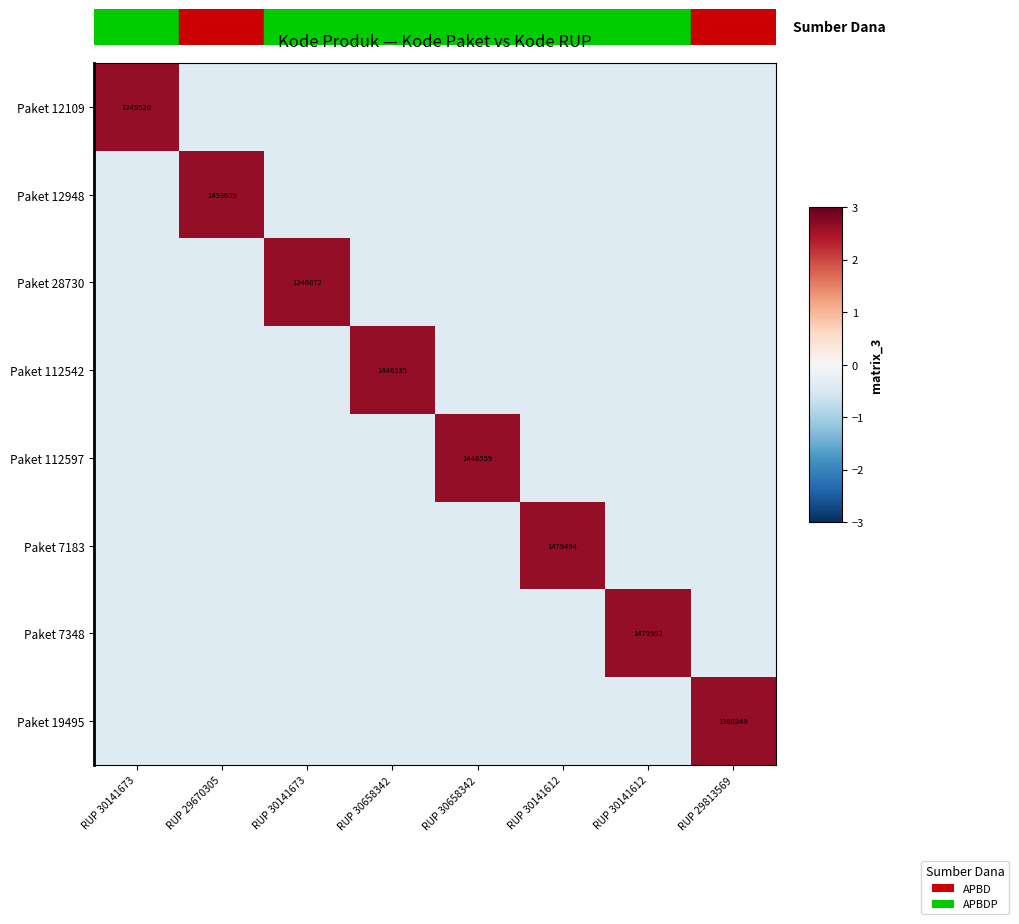

Which series has the widest spread of values?

row_0